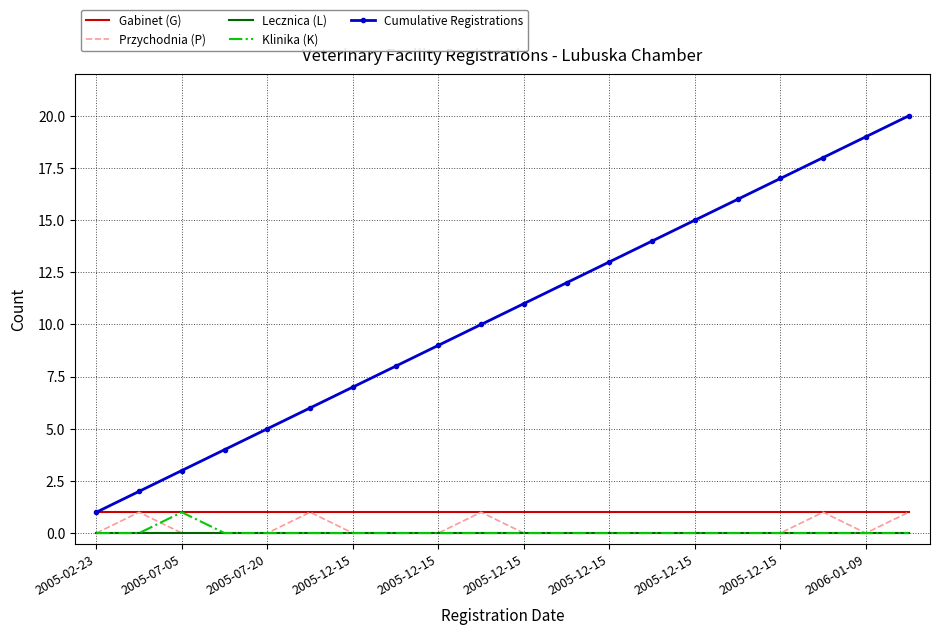

True or false: Klinika (K) and Cumulative Registrations cross at least once.

False